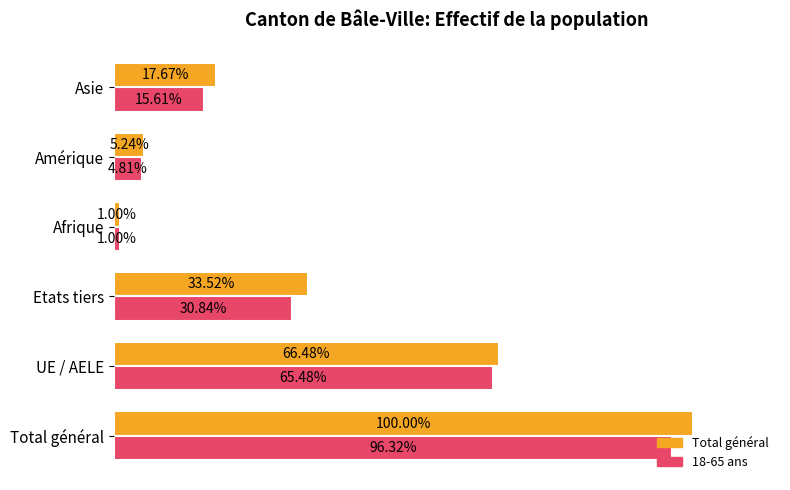

At which category is the sum across all series the highest?

Total général